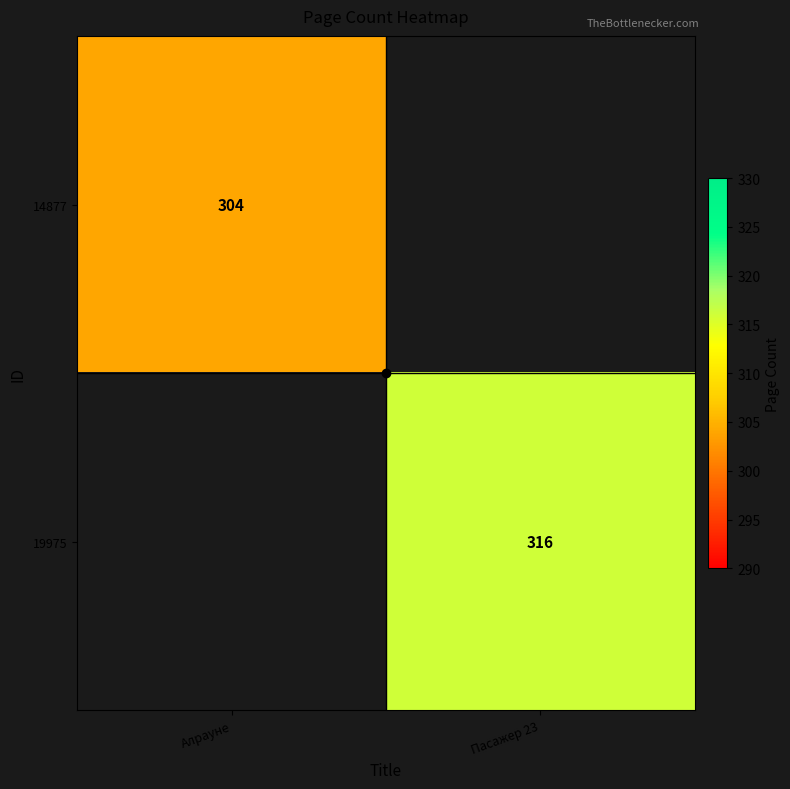

The value of 19975 at Пасажер 23 is 442.9. True or false?

False